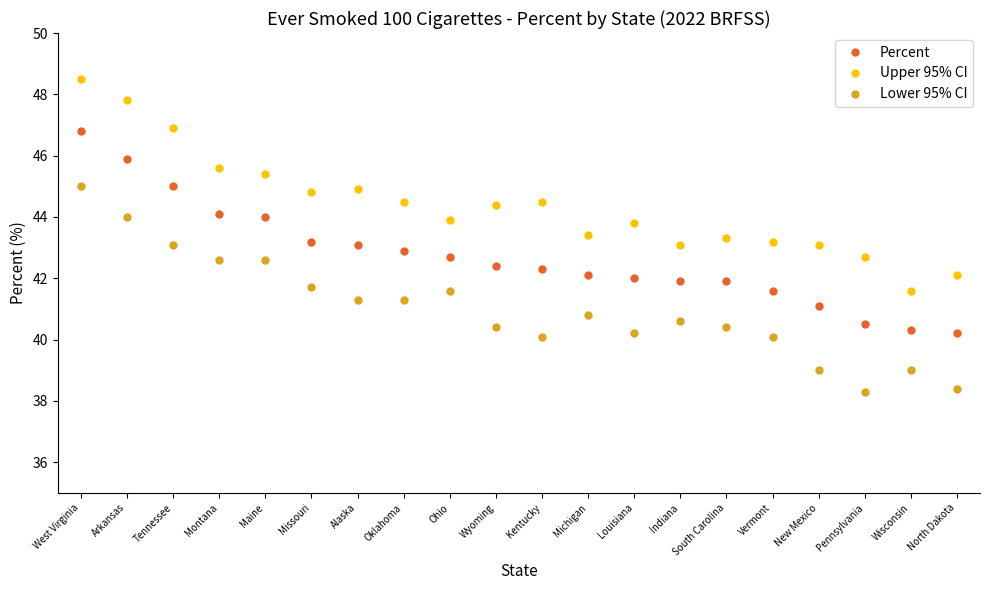

True or false: Lower 95% CI and Percent intersect in this chart.

False